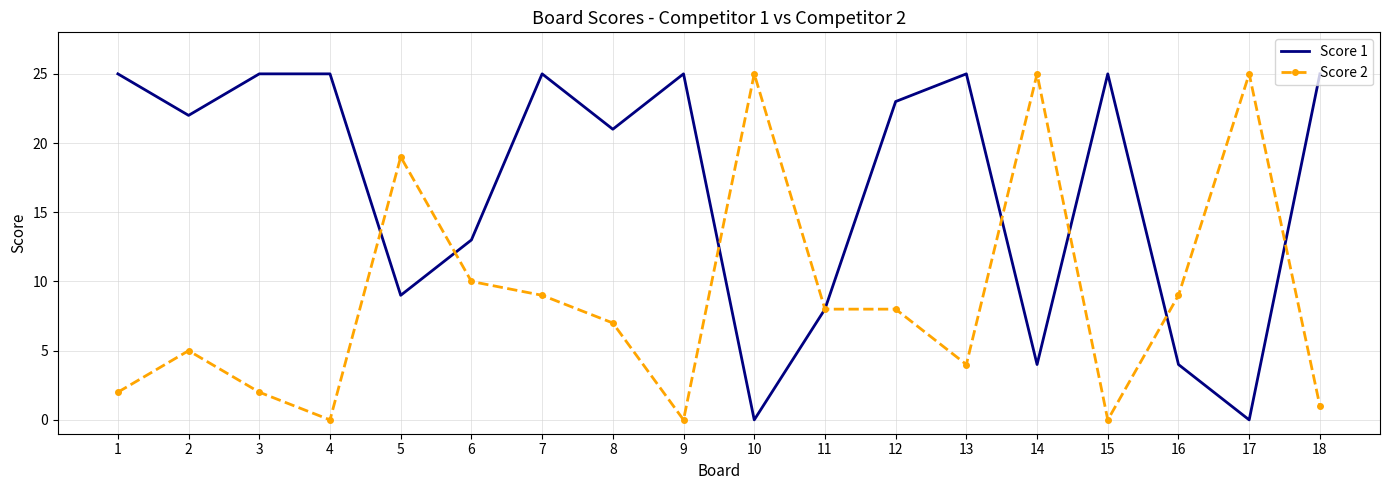

List the series in order of their overall mean, lowest first.

Score 2, Score 1